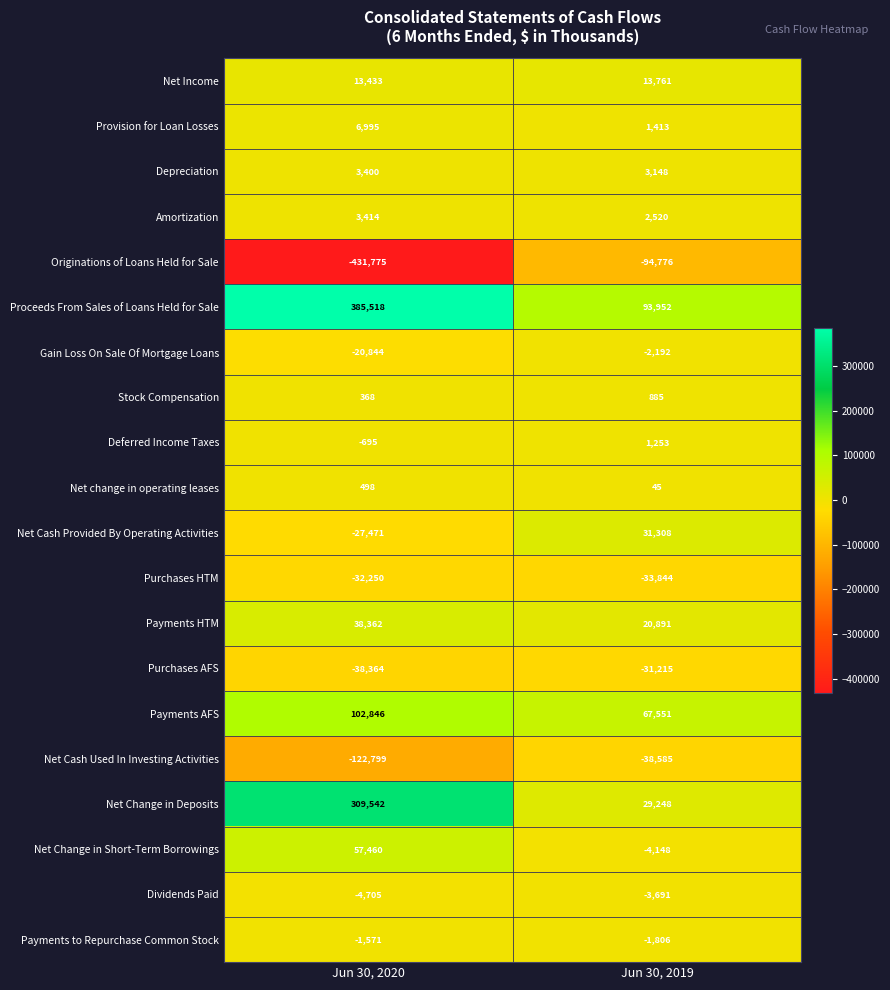

What is the sum of the Purchases HTM values at Jun 30, 2019 and Jun 30, 2020?

-66094